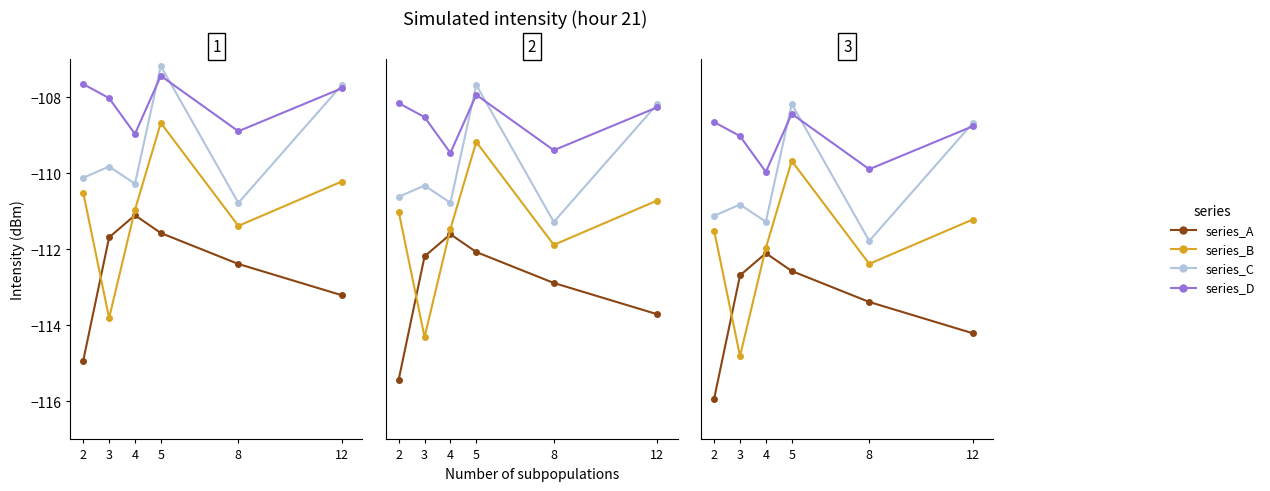

How many distinct data groups are displayed?

4